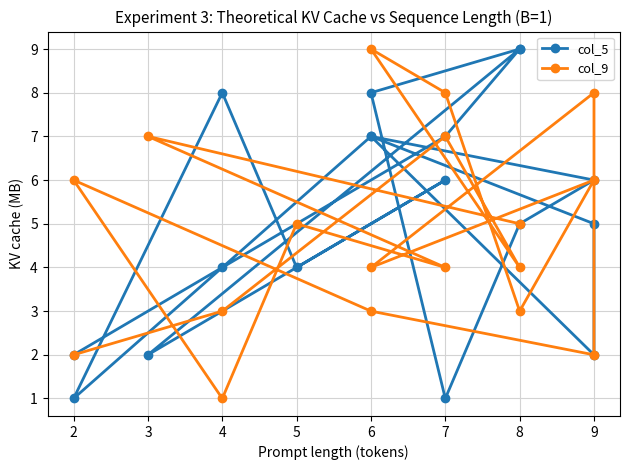

What is the value of the col_5 point at the 14th from the left?

8